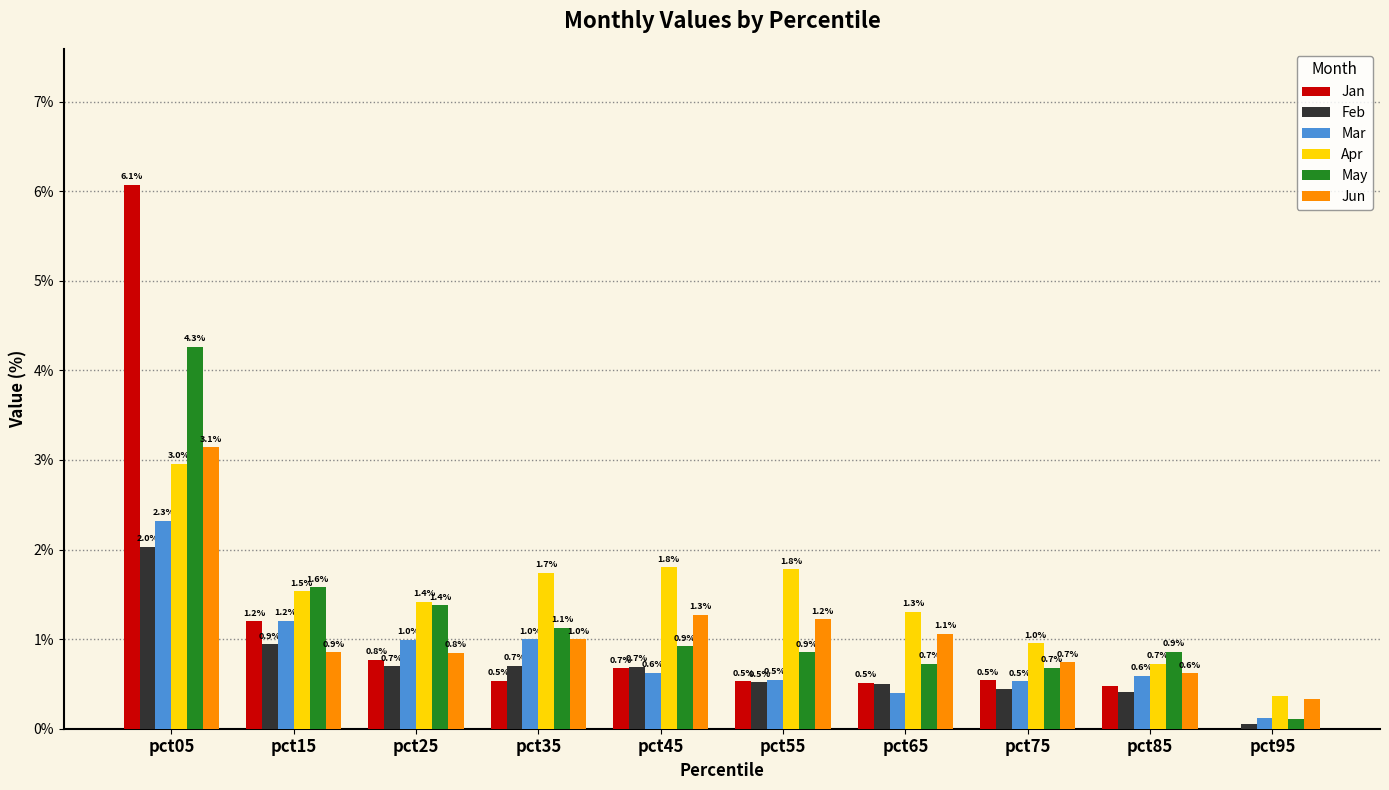

Is the value of Apr at pct45 greater than the value of May at pct25?

Yes